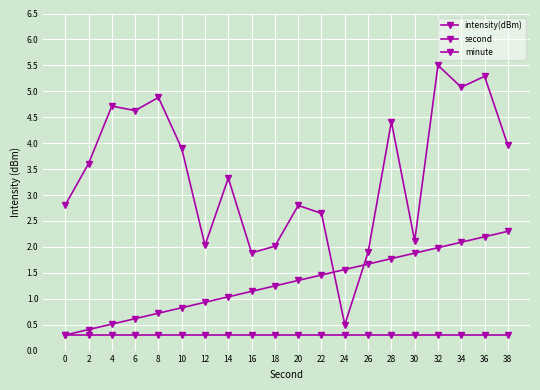

How many series are shown in this chart?

3